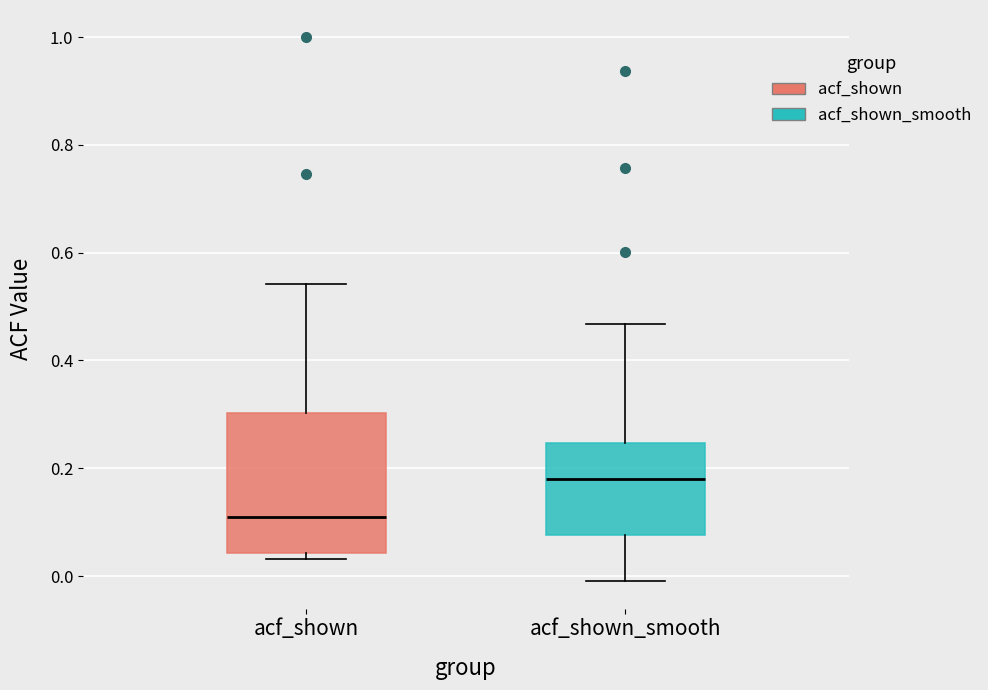

Which box has the highest median line?

acf_shown_smooth